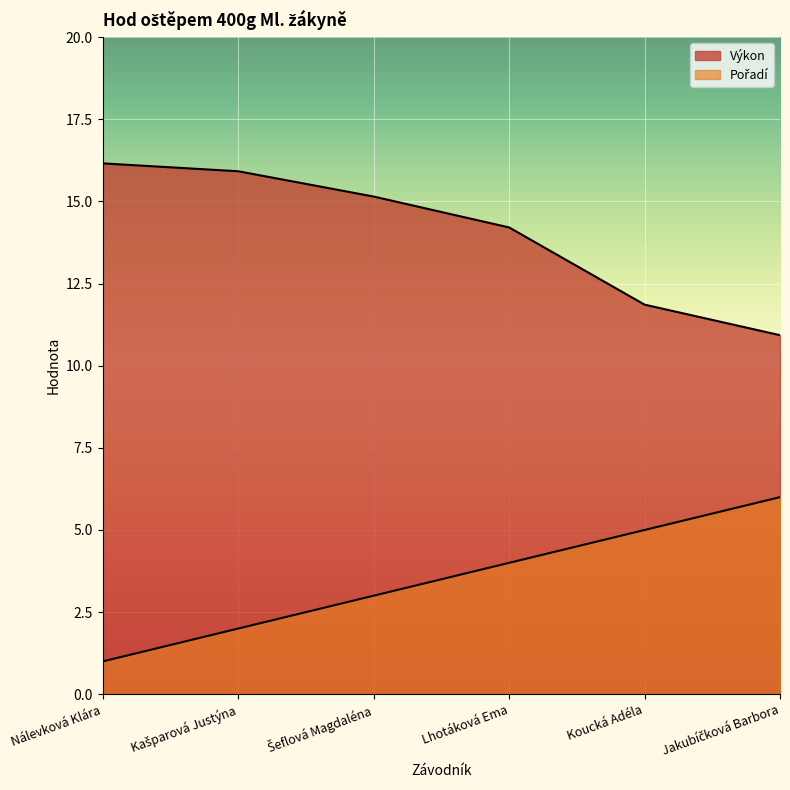

Reading left to right, extract all data points from this chart.

Pořadí: Nálevková Klára=1.0	Kašparová Justýna=2.0	Šeflová Magdaléna=3.0	Lhotáková Ema=4.0	Koucká Adéla=5.0	Jakubíčková Barbora=6.0
Výkon: Nálevková Klára=16.2	Kašparová Justýna=15.9	Šeflová Magdaléna=15.2	Lhotáková Ema=14.2	Koucká Adéla=11.9	Jakubíčková Barbora=10.9